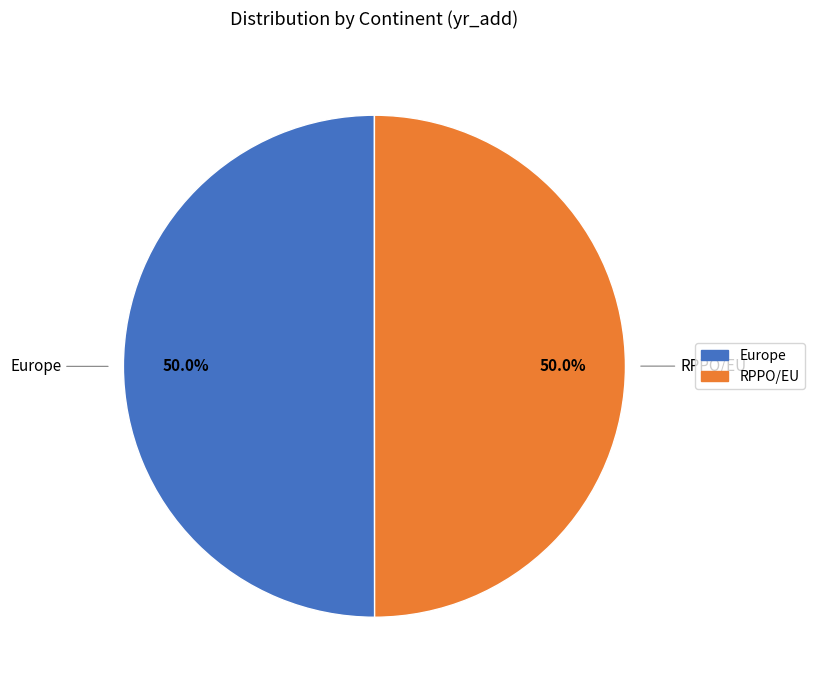

What is the ratio of the value at Europe to the value at RPPO/EU?

1.0